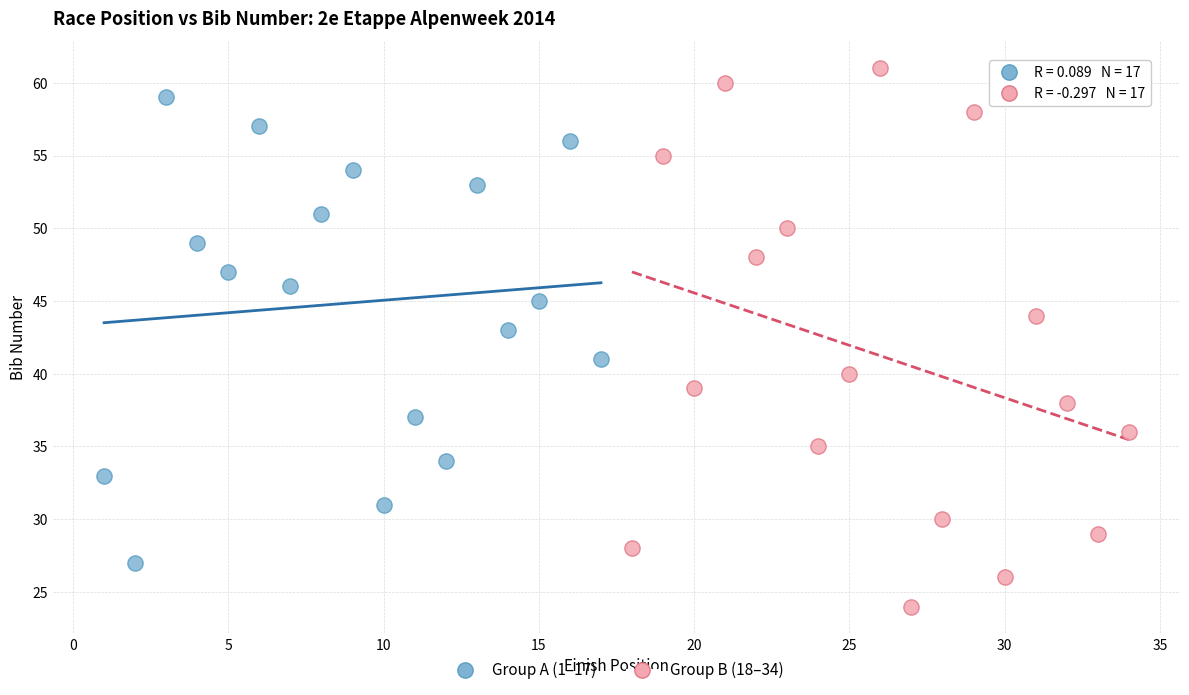

Which series contains the highest Y value?

Group B (18–34)